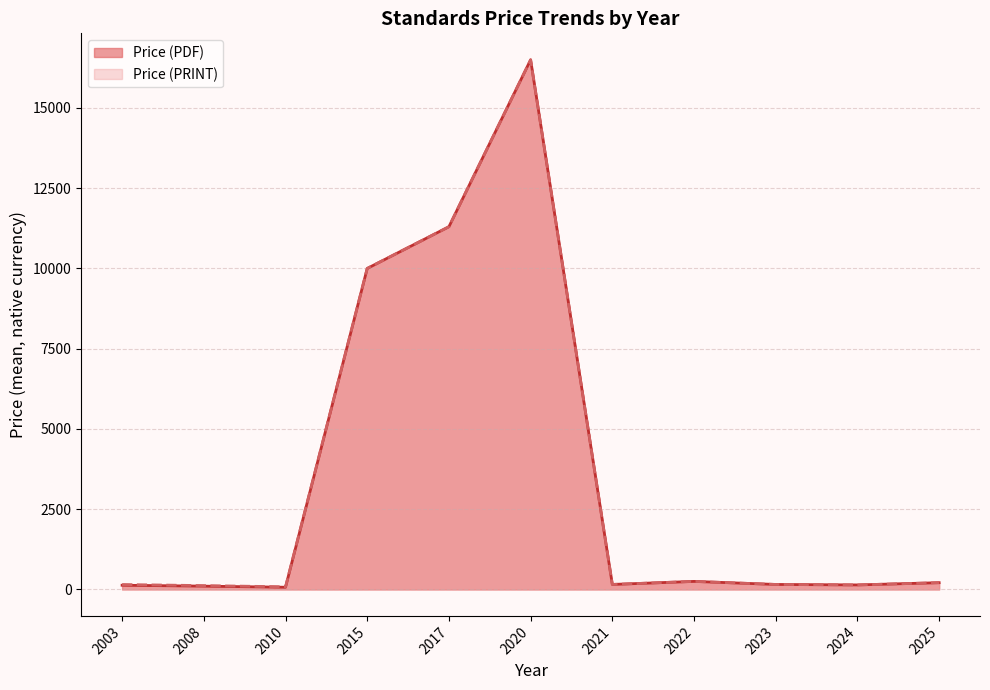

What is the greatest value displayed?

16500